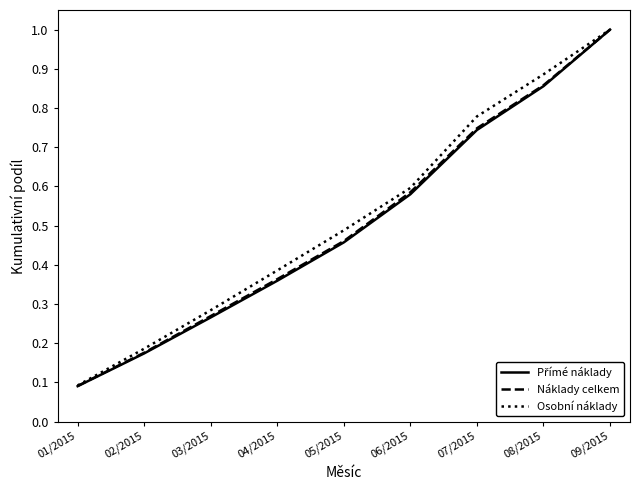

Which category has the highest value across all series?

09/2015